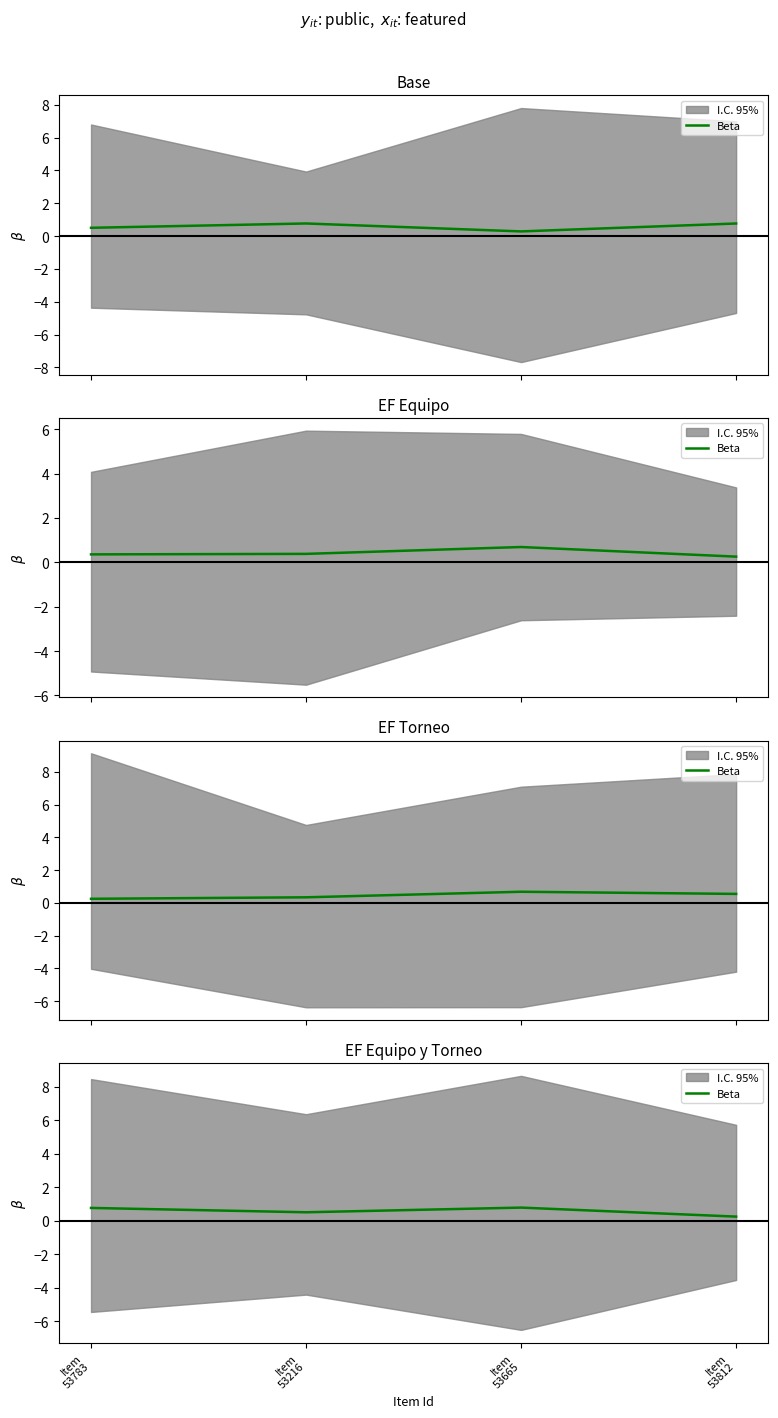

What value does the data have at Item
53216?

0.5